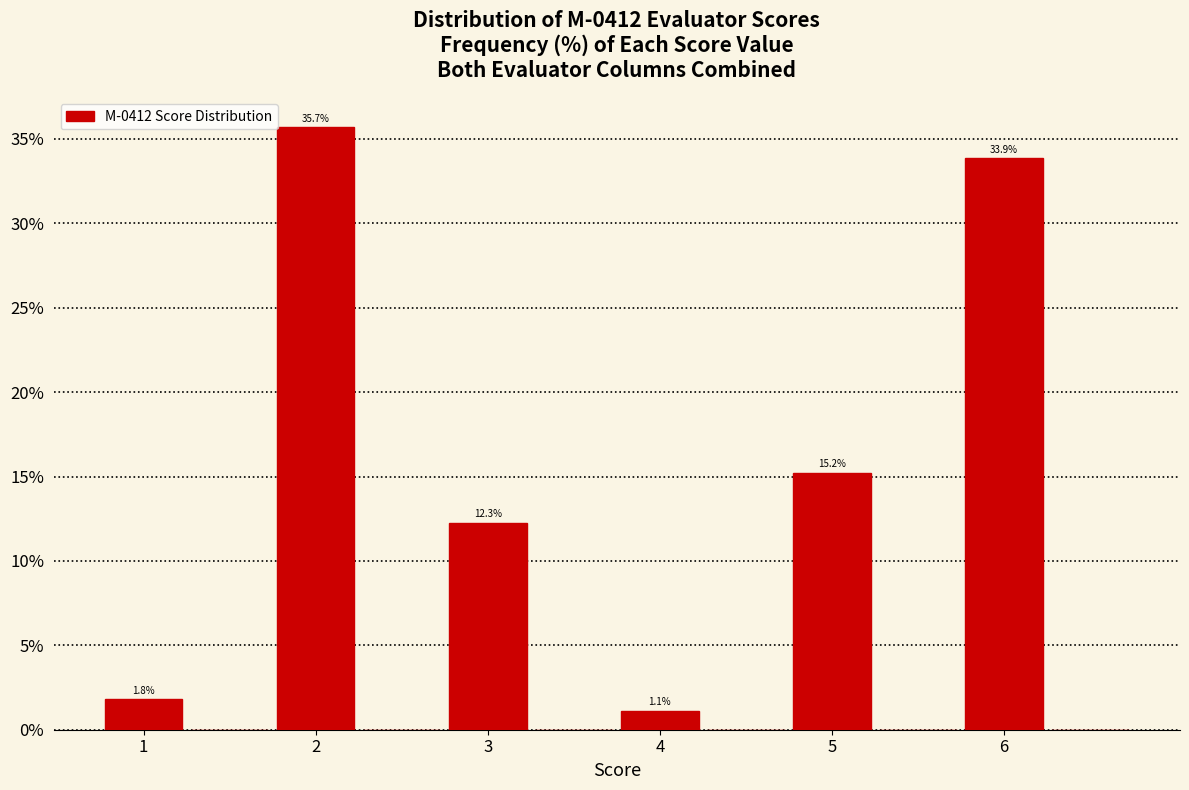

Which range on the x-axis has the tallest bar?

1.75 to 2.25